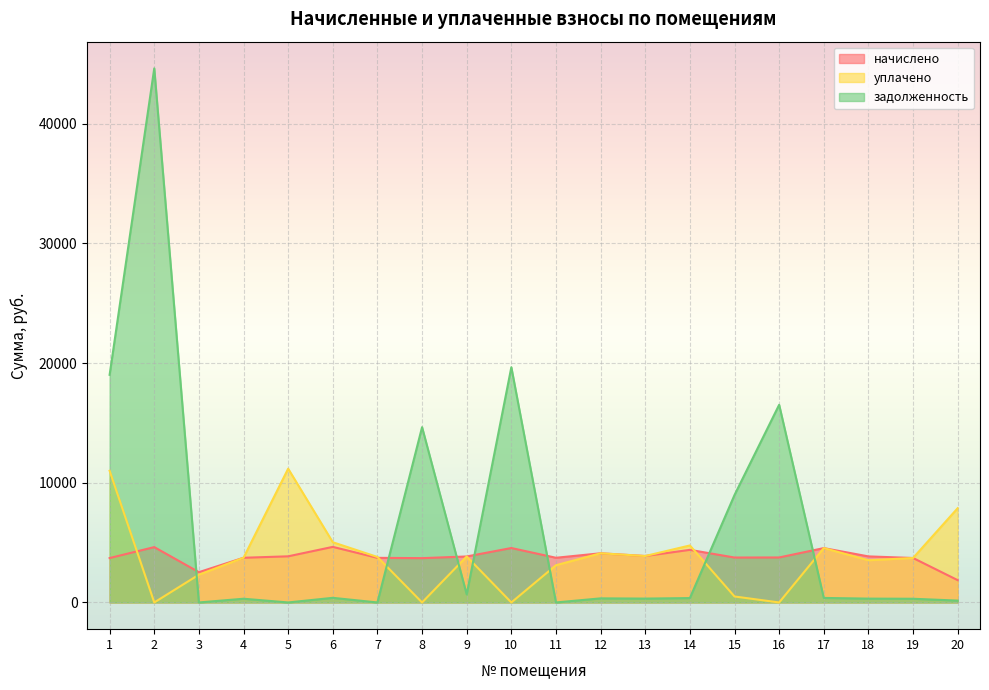

Is it true that начислено equals 3707.9 at 1?

True